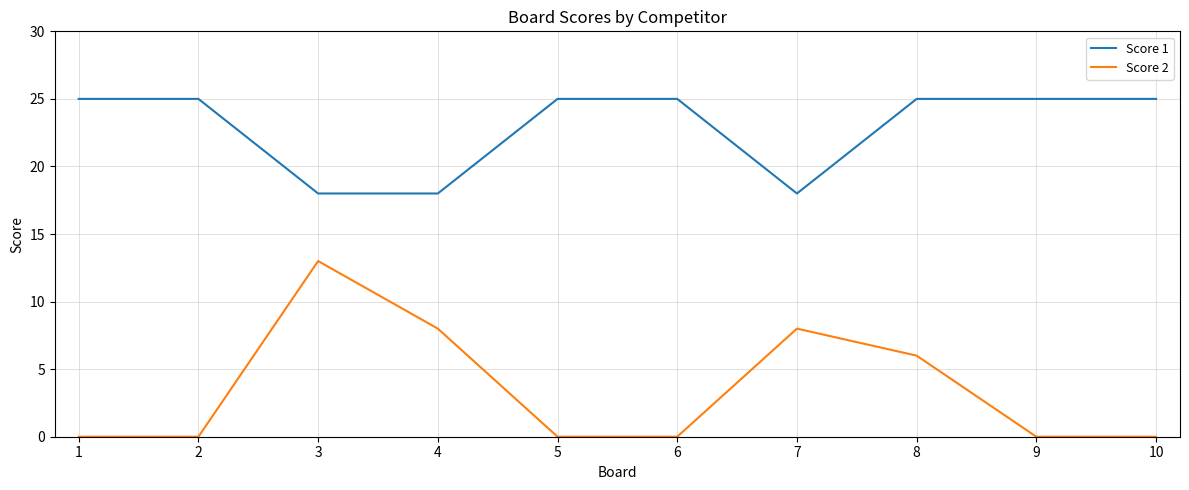

What are all the series names shown in the legend?

Score 1, Score 2